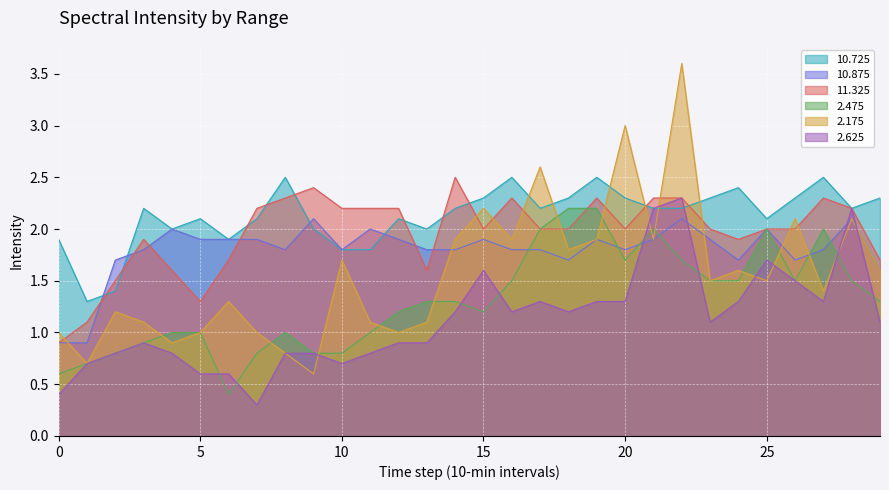

What is the lowest value of the 2.625 series?

0.3